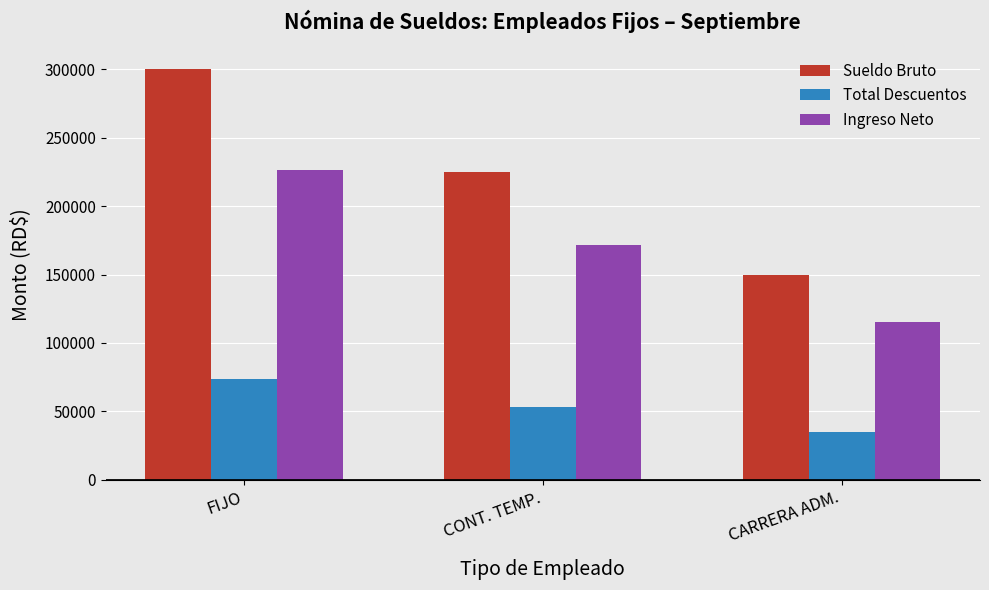

What position from the left is CONT. TEMP.?

2